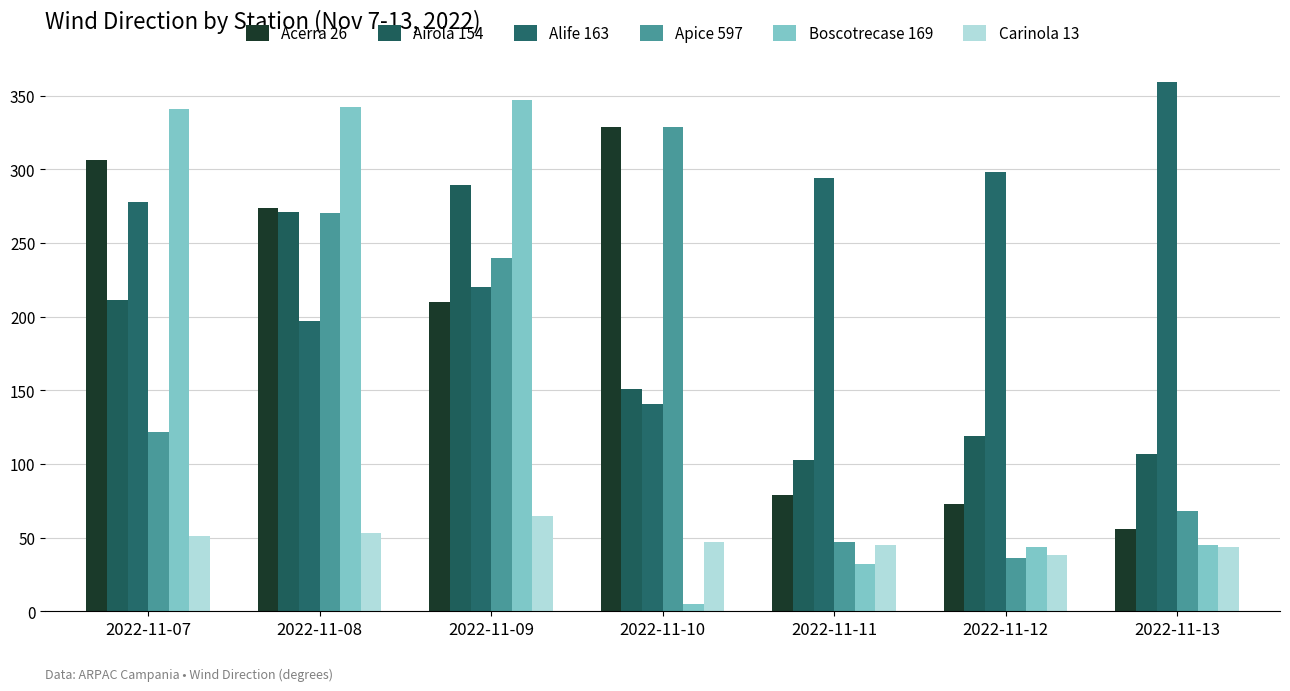

Which series has the widest spread of values?

Boscotrecase 169